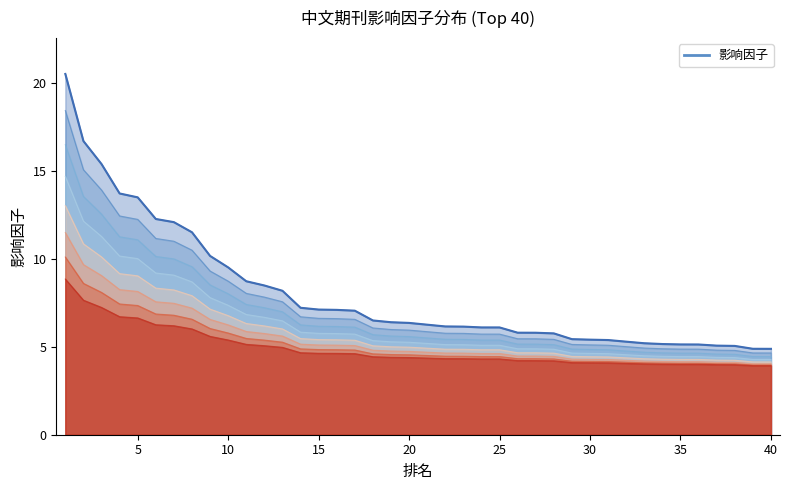

The value at 15 is 21.3. True or false?

False